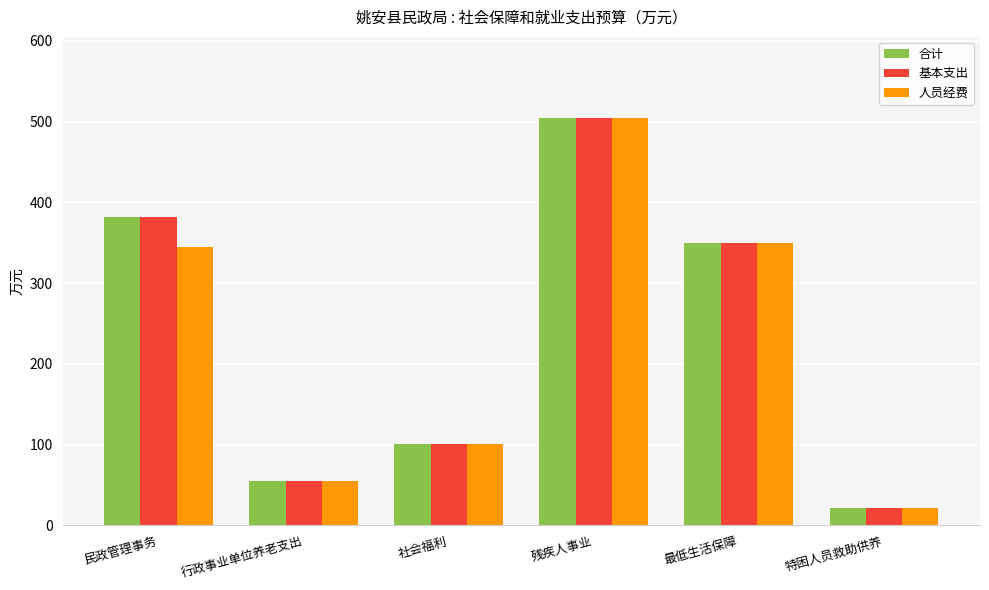

Rank the categories by 合计 value from lowest to highest.

特困人员救助供养, 行政事业单位养老支出, 社会福利, 最低生活保障, 民政管理事务, 残疾人事业